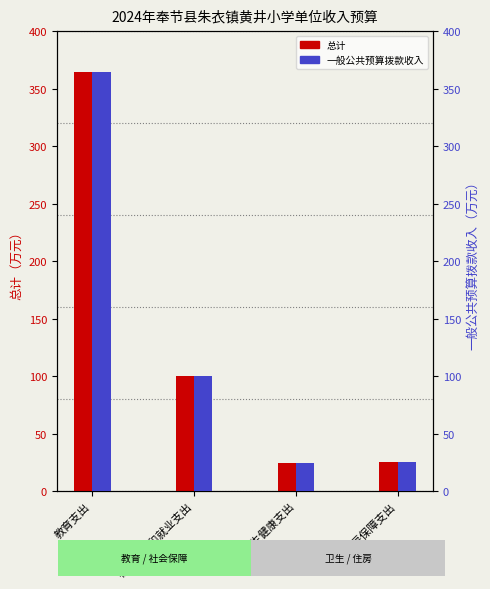

The 一般公共预算拨款收入 series shows 149.5 at 社会保障和就业支出. True or false?

False